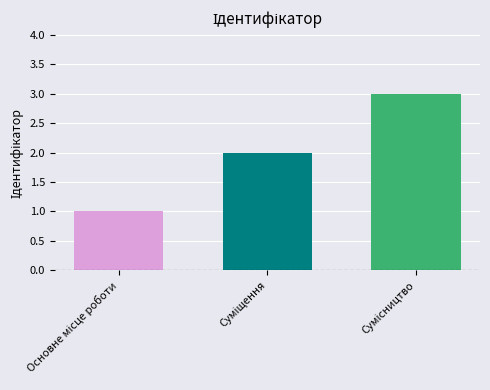

What is the sum of all values?

6